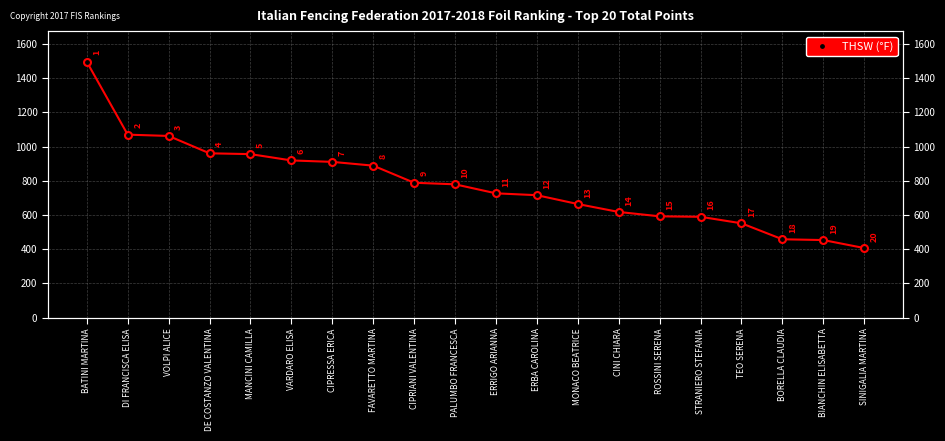

What is the sum of the values at CINI CHIARA and DI FRANCISCA ELISA?

1688.2